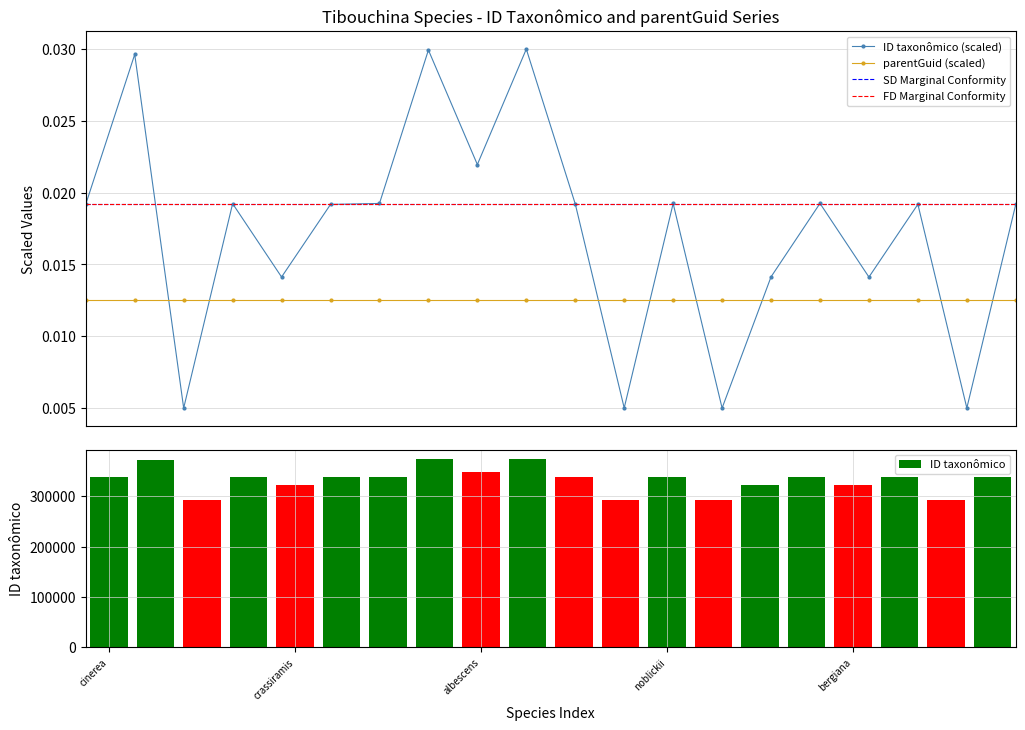

What is the sum of all values?

0.3